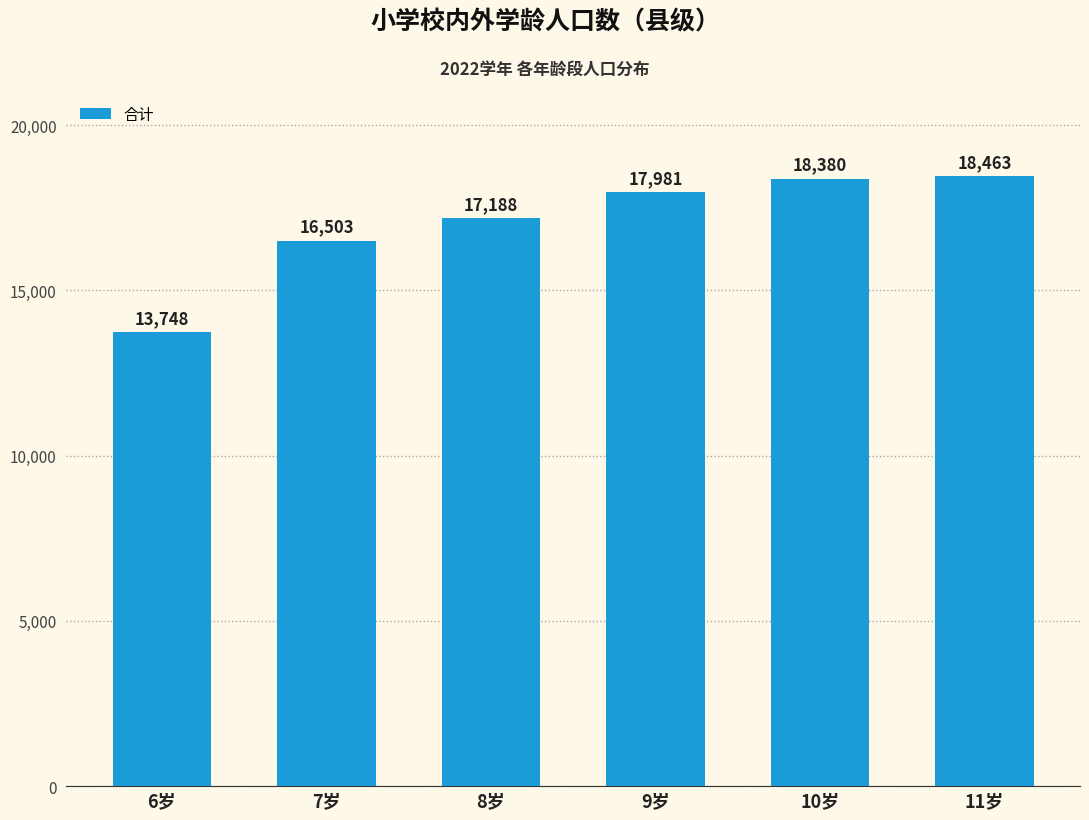

At which category does the chart reach its peak across all series?

11岁